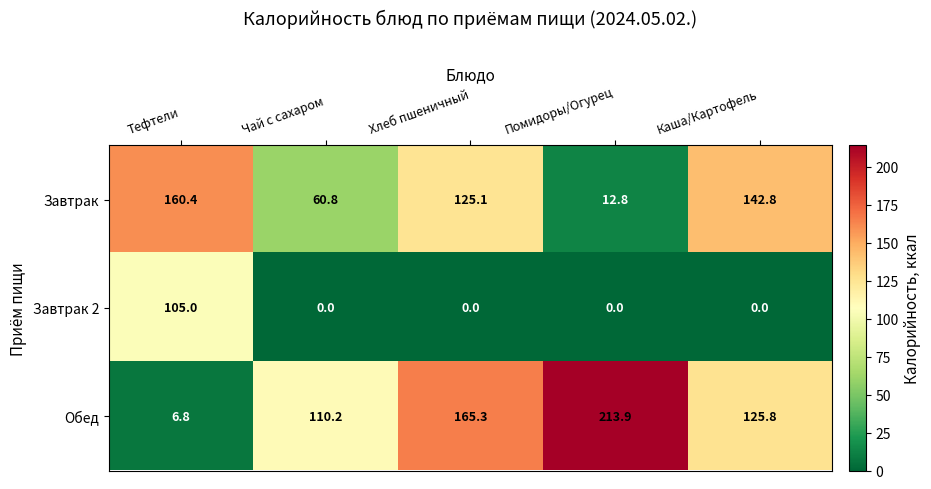

Which series changed the most between Тефтели and Чай с сахаром?

Завтрак 2